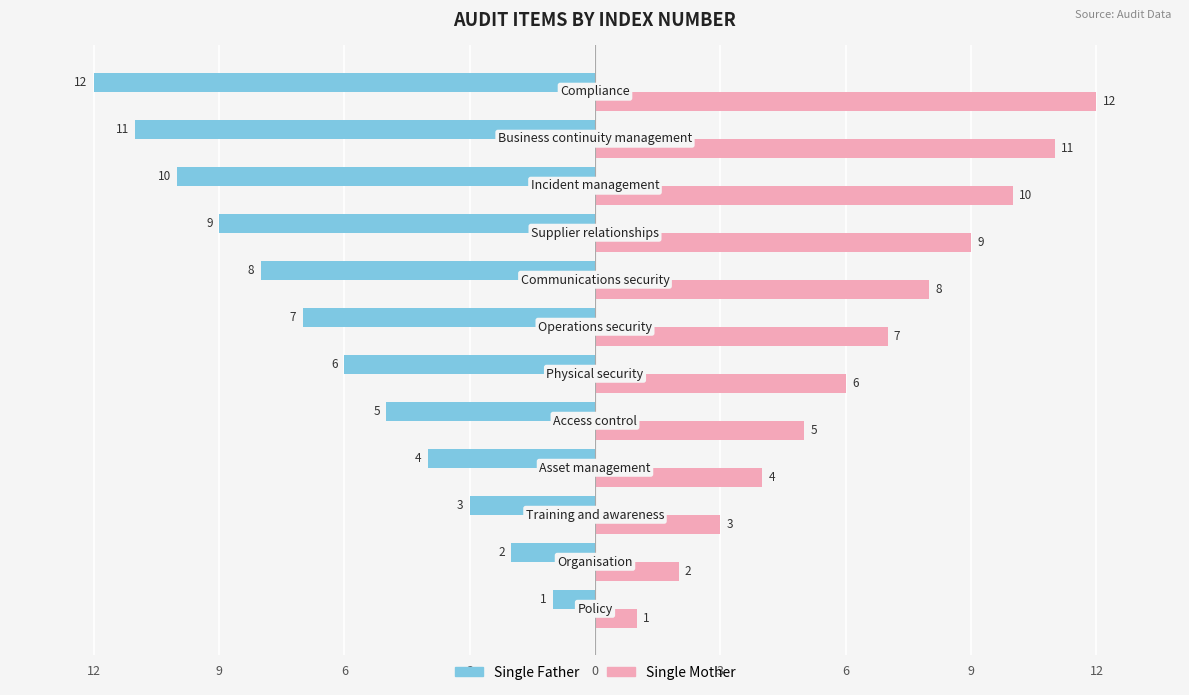

What is the difference between the maximum and minimum values in the Single Father series?

11